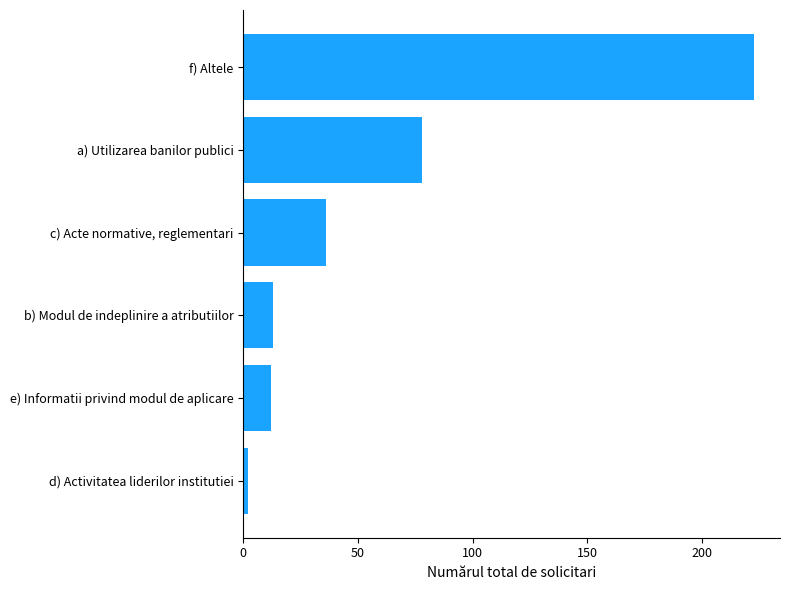

List the labels in order of value, largest first.

f) Altele, a) Utilizarea banilor publici, c) Acte normative, reglementari, b) Modul de indeplinire a atributiilor, e) Informatii privind modul de aplicare, d) Activitatea liderilor institutiei